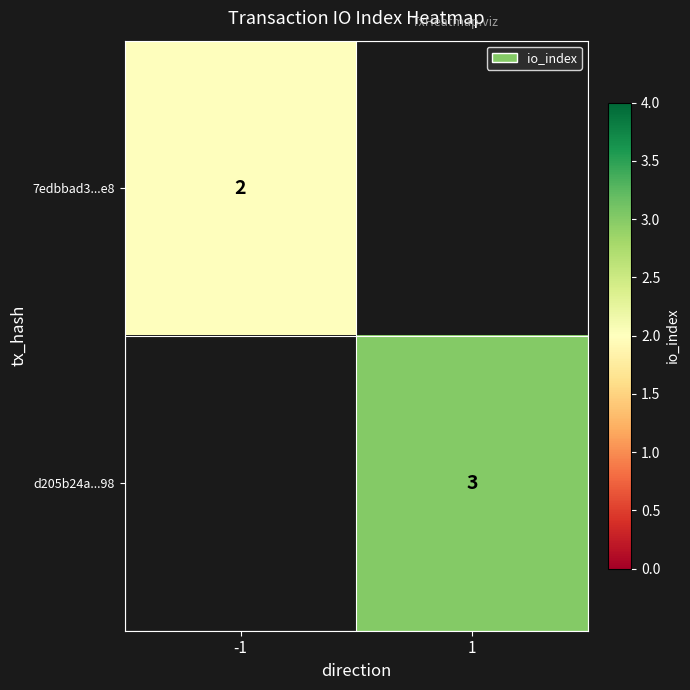

True or false: 7edbbad3...e8 has a value of 2 at -1.

True